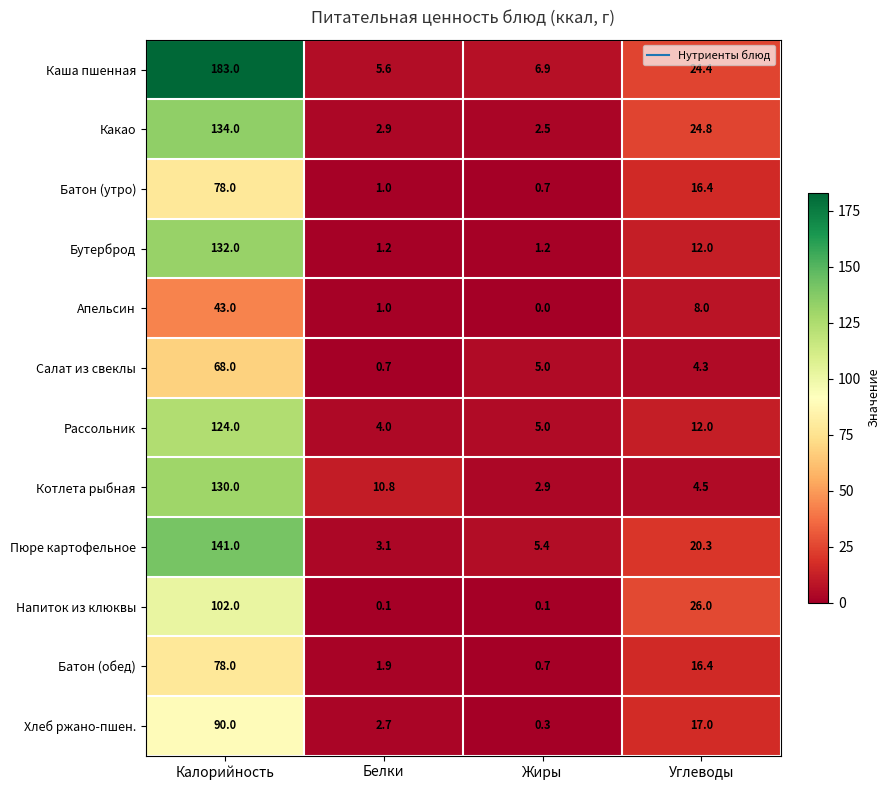

What is the maximum value for Пюре картофельное?

141.0